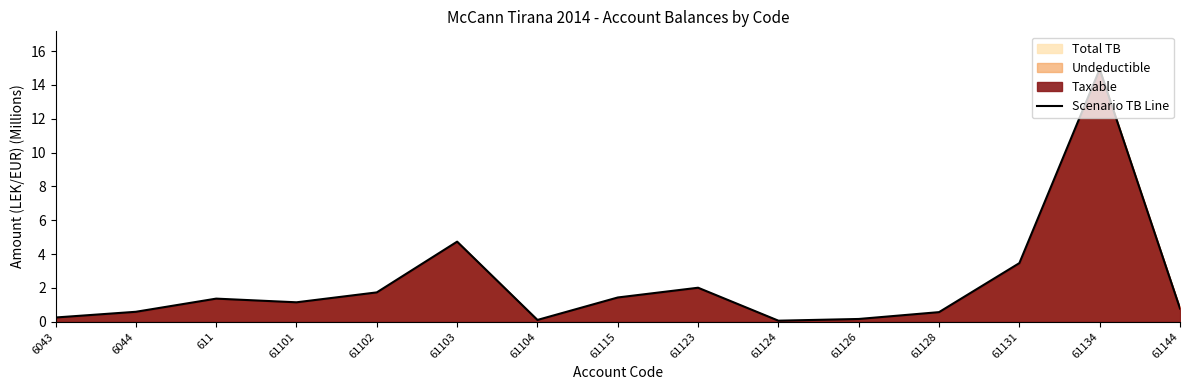

How many points are lower than both their immediate neighbors (excluding endpoints)?

3